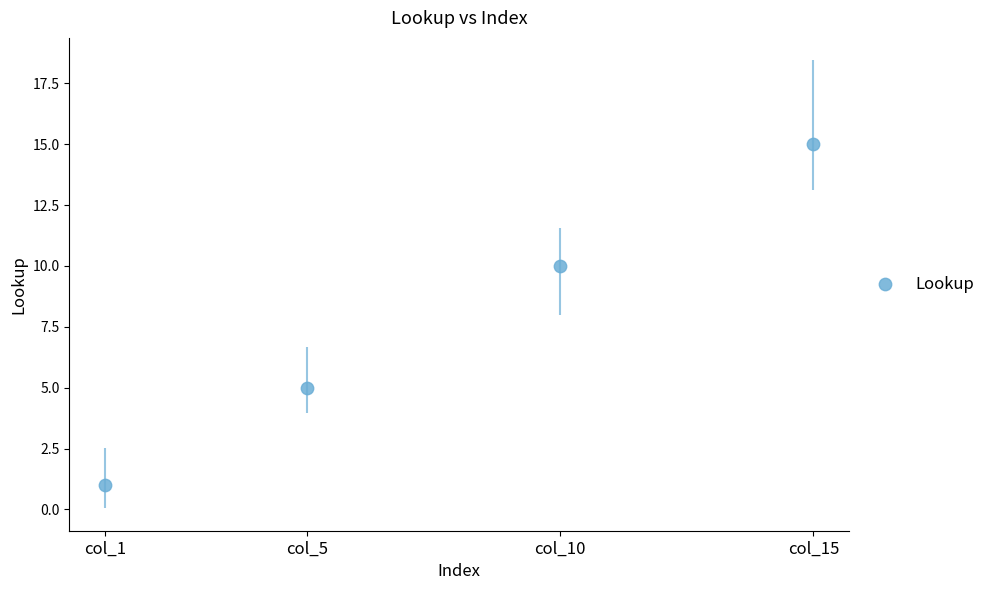

What is the range of Y values (max minus min)?

14